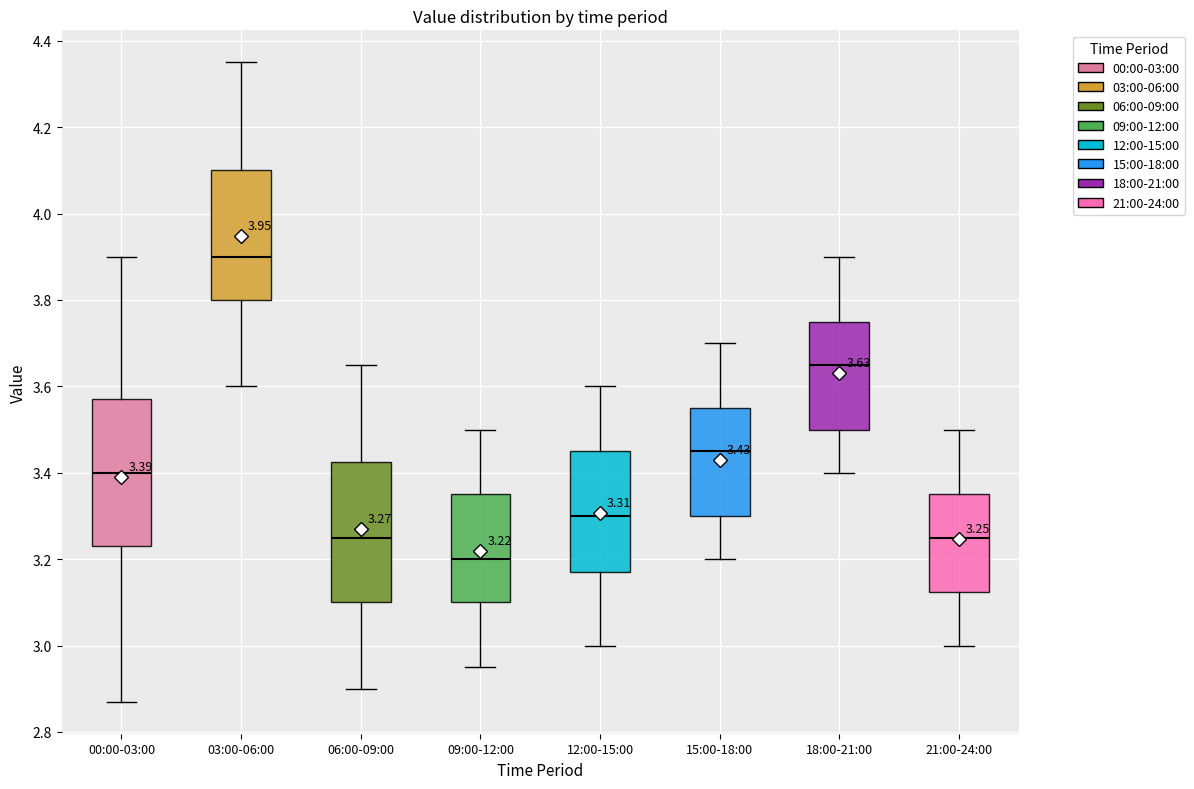

Which box's median line is the highest?

03:00-06:00